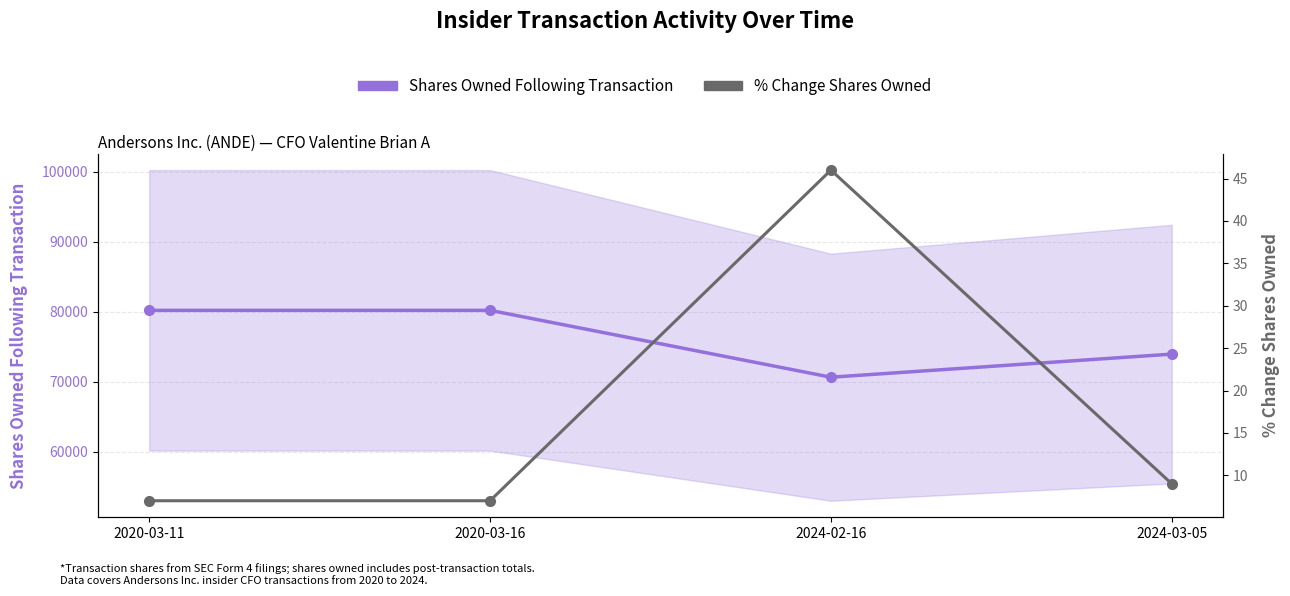

At 2020-03-11, list the series in order from largest to smallest.

Shares Owned Following Transaction, % Change Shares Owned